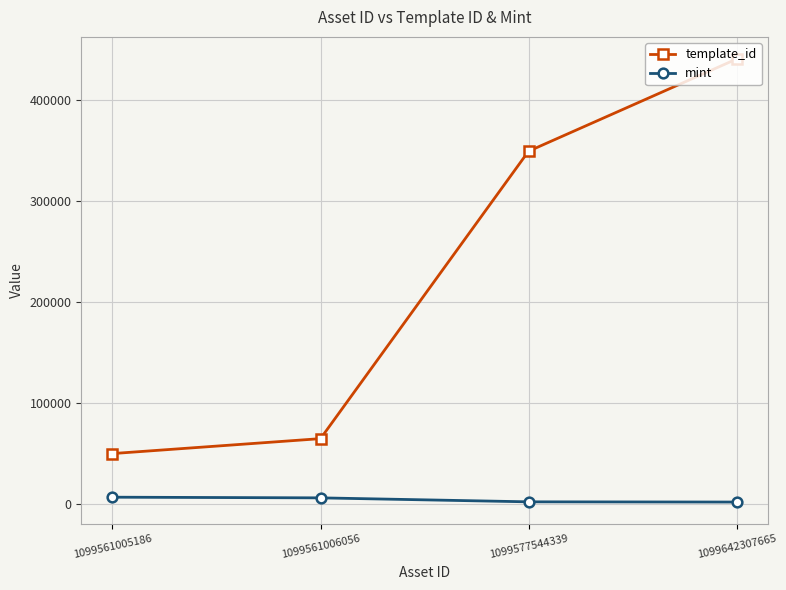

What is the average value of the template_id series?

226230